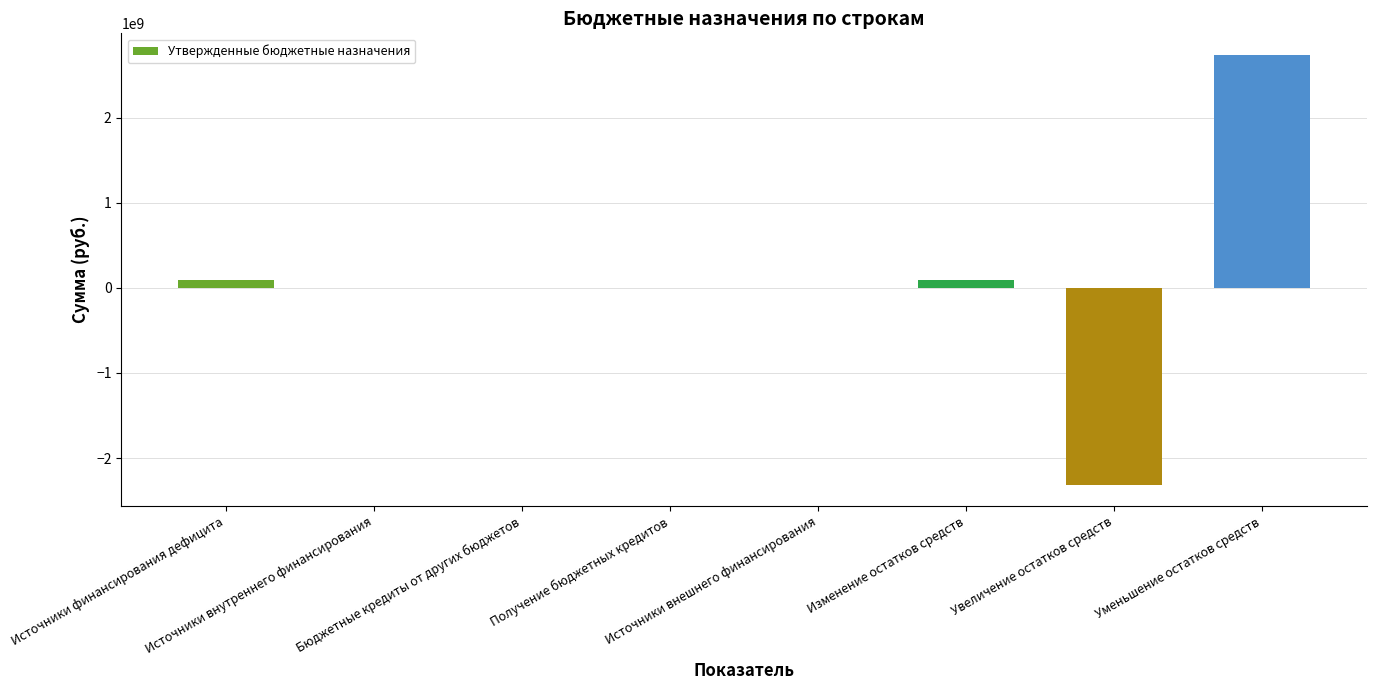

Where does the data first go above 0?

Источники финансирования дефицита